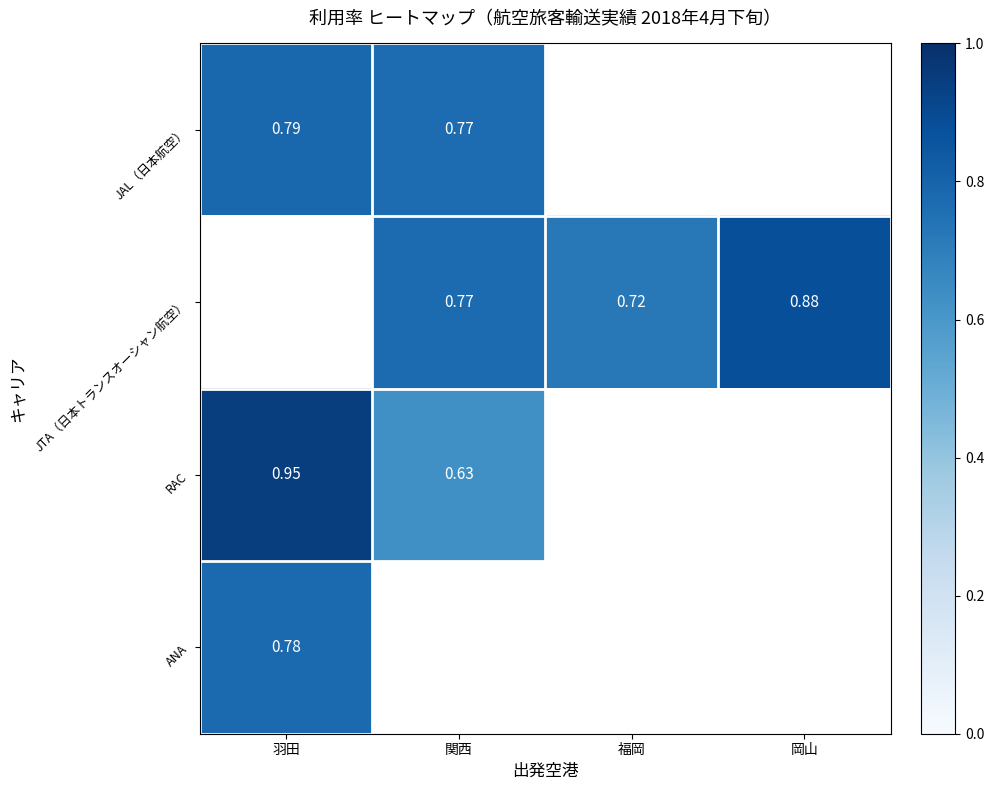

The JAL（日本航空） series shows 0.4 at 関西. True or false?

False